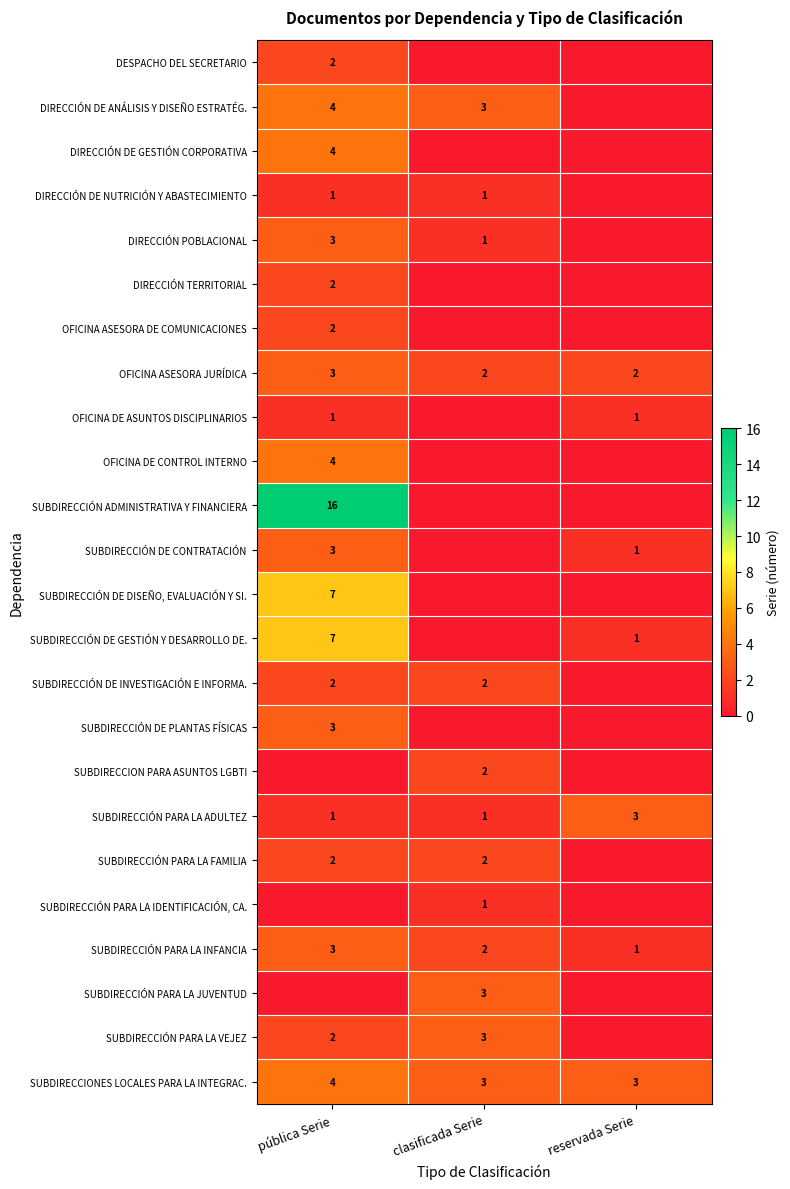

What is the maximum value for SUBDIRECCIÓN PARA LA INFANCIA?

3